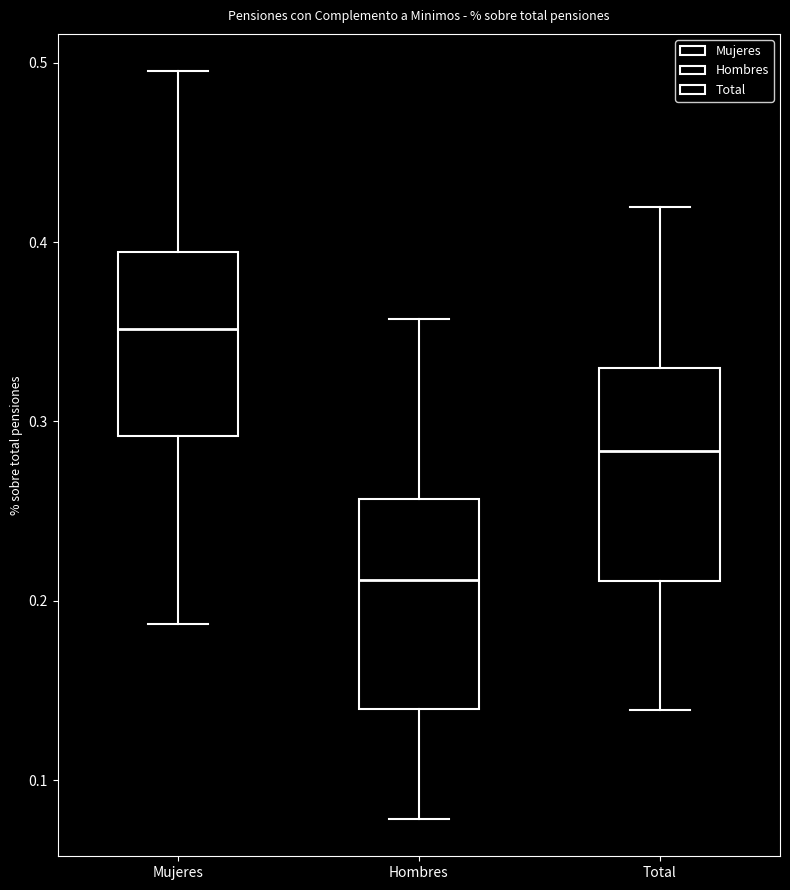

Where does the upper whisker of the box for Mujeres end on the y-axis? The values are not printed on the chart, so give them approximately, as read against the axis.

0.50